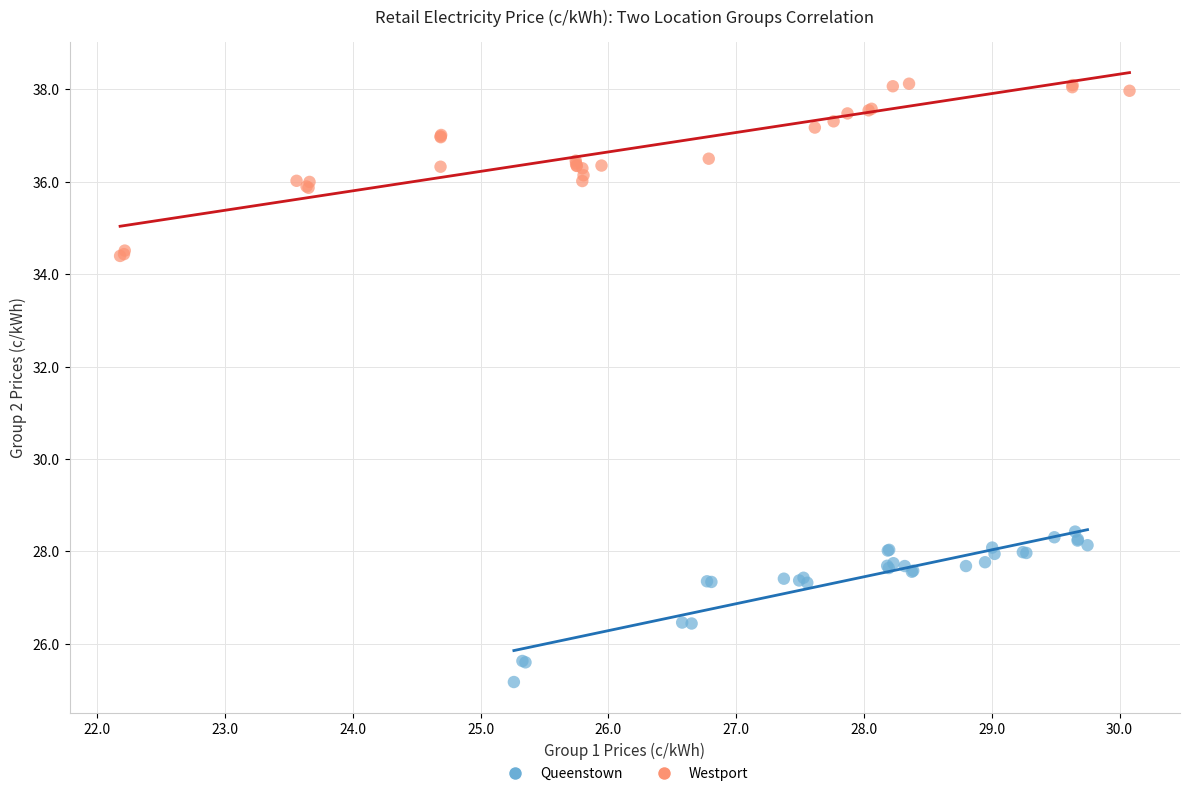

Which series reaches the minimum Y coordinate?

Queenstown